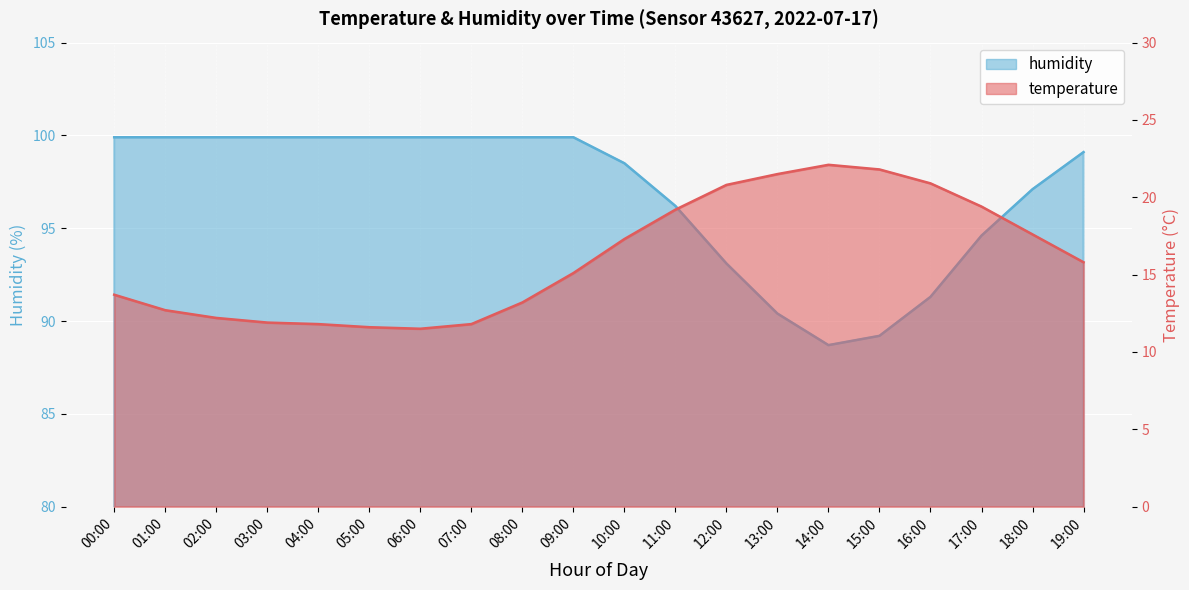

At which category does temperature reach its first local valley?

06:00